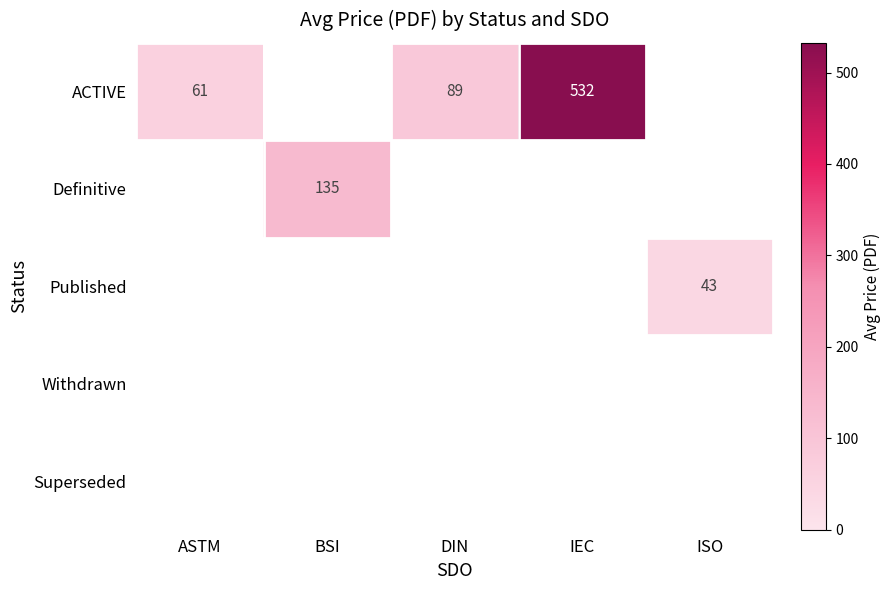

The value of ACTIVE at IEC is 532. True or false?

True